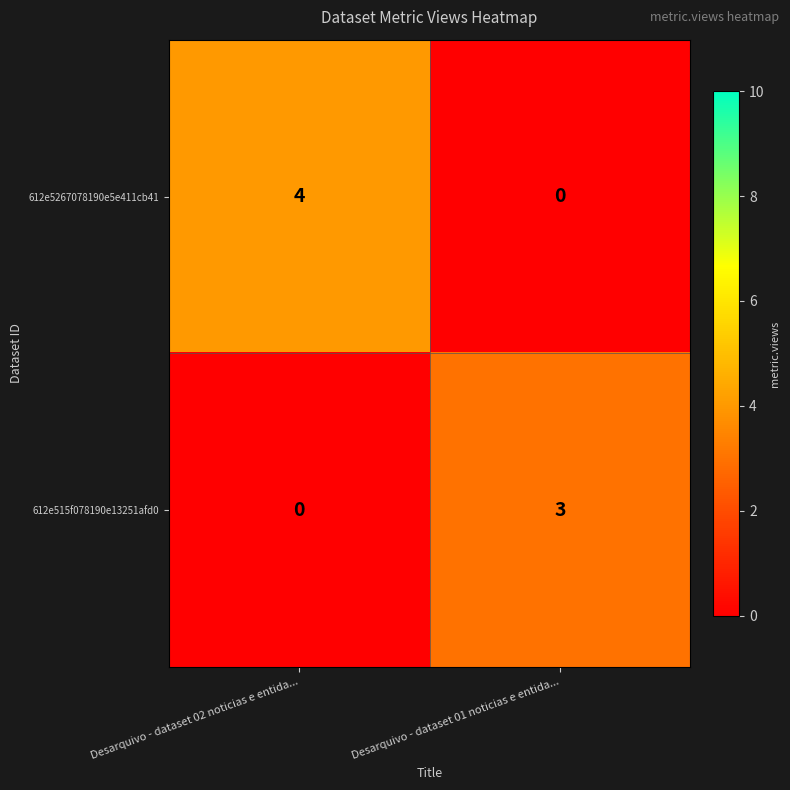

Count the number of data series in this chart.

2